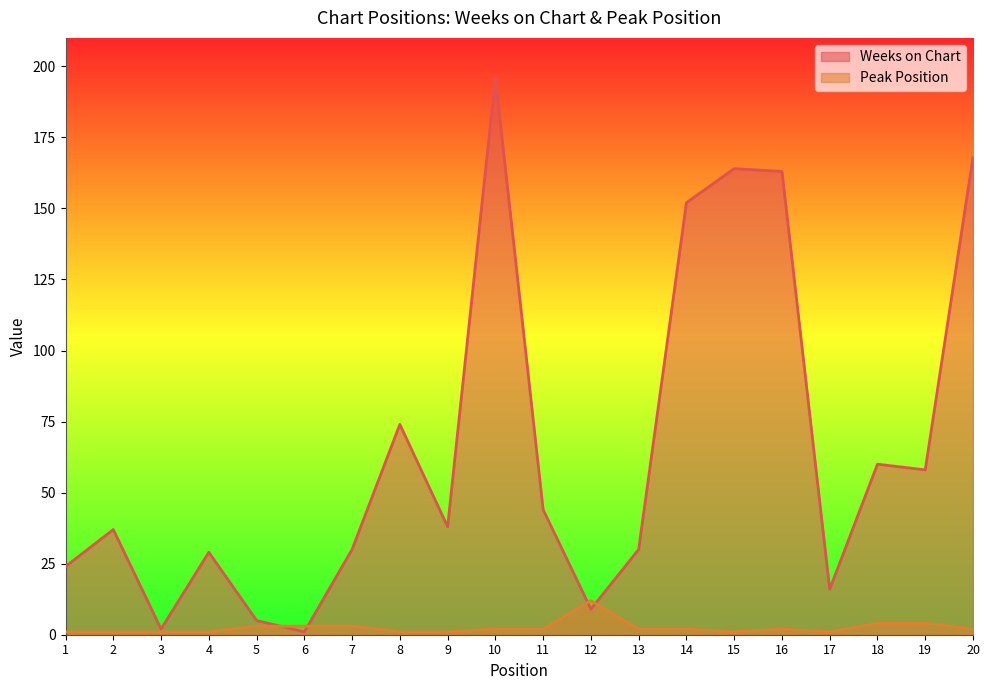

At 8, list the series in order from largest to smallest.

Weeks on Chart, Peak Position